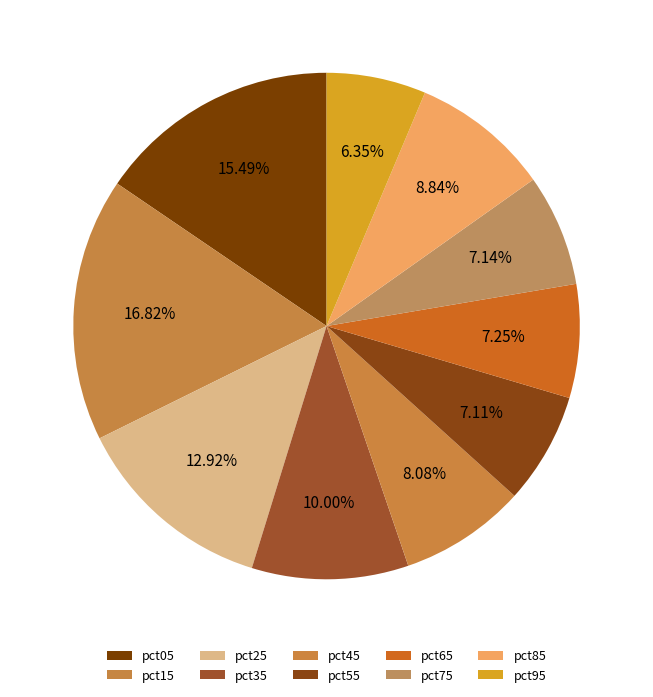

To the nearest percent, what percentage of the pie is pct15?

17%